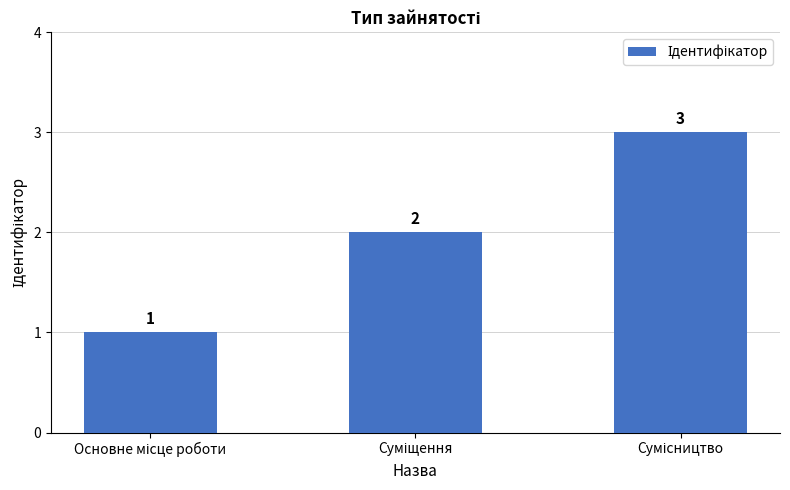

What is the sum of all values?

6